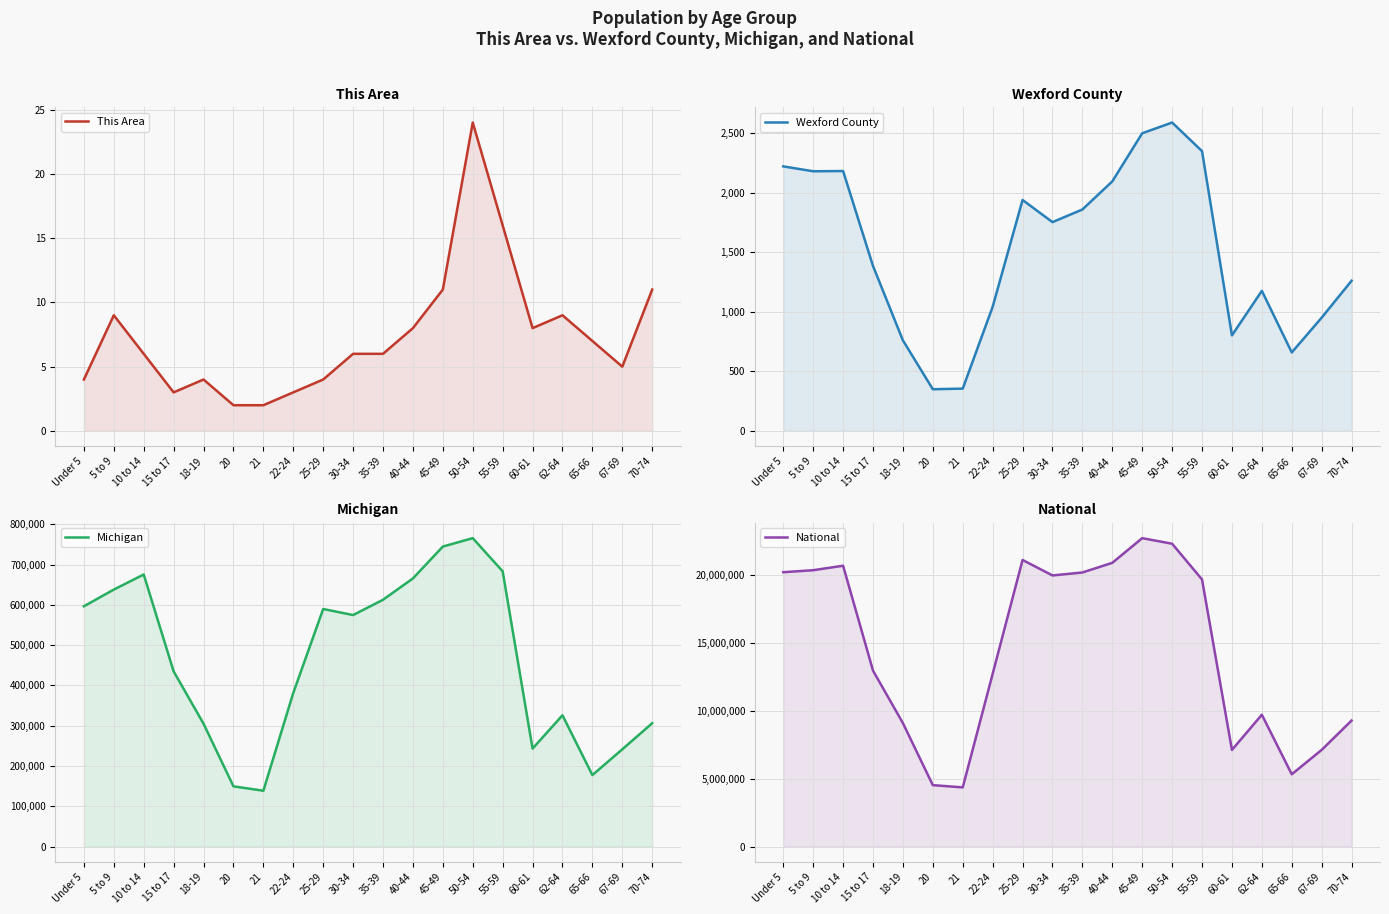

What is the average value of the National series?

14509549